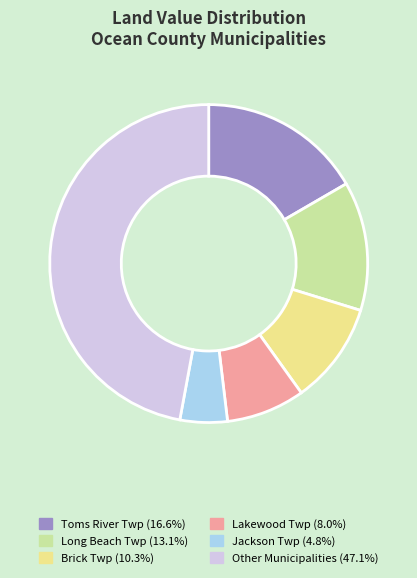

Is there any slice that represents more than half of the pie?

No